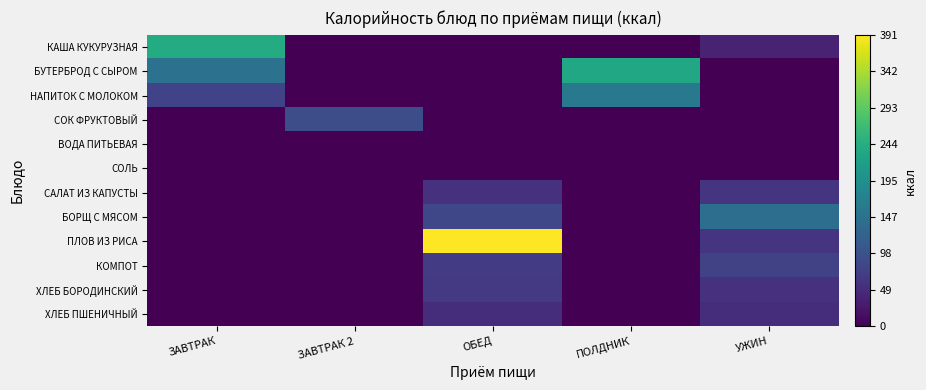

Between ПОЛДНИК and ЗАВТРАК, which is larger?

ЗАВТРАК